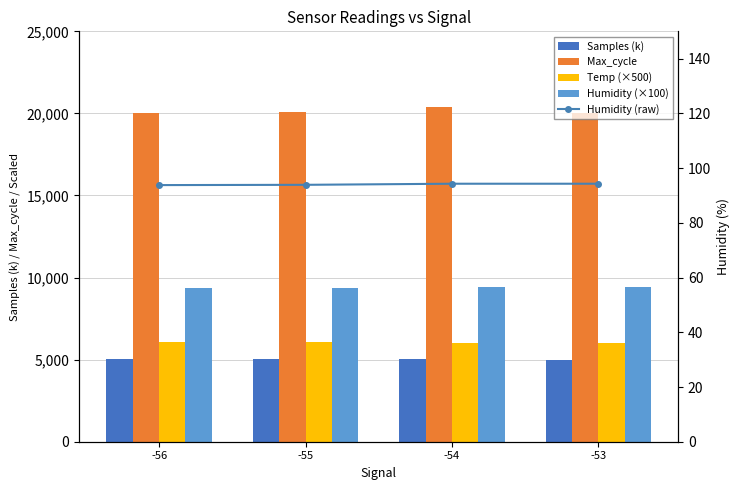

Reading left to right, list all the values displayed in this chart.

Samples (k): -56=5013.9	-55=5016.6	-54=5012.4	-53=5007.8
Max_cycle: -56=20046.0	-55=20085.0	-54=20376.0	-53=20041.0
Temp (×500): -56=6100.0	-55=6050.0	-54=6000.0	-53=6000.0
Humidity (×100): -56=9380.0	-55=9390.0	-54=9430.0	-53=9430.0
Humidity (raw): -56=93.8	-55=93.9	-54=94.3	-53=94.3